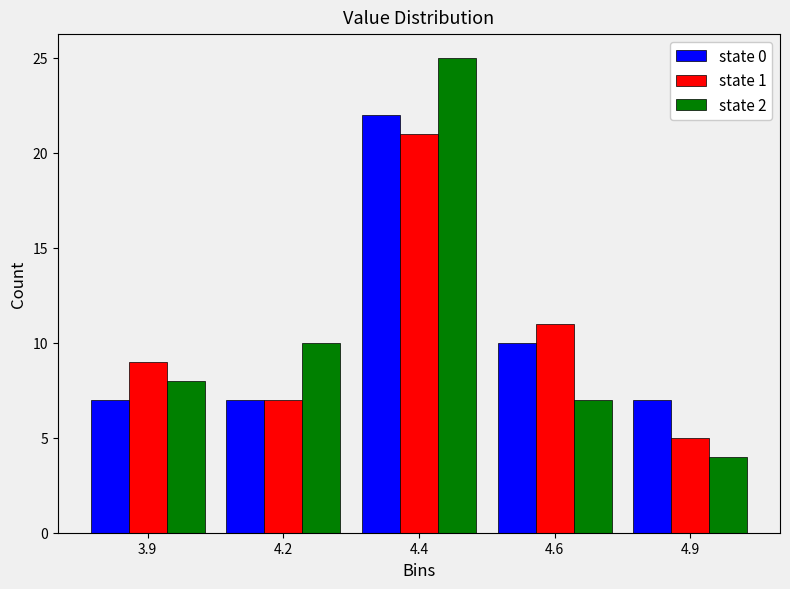

Reading right to left, list all the values displayed in this chart.

state 0: 7	10	22	7	7
state 1: 5	11	21	7	9
state 2: 4	7	25	10	8